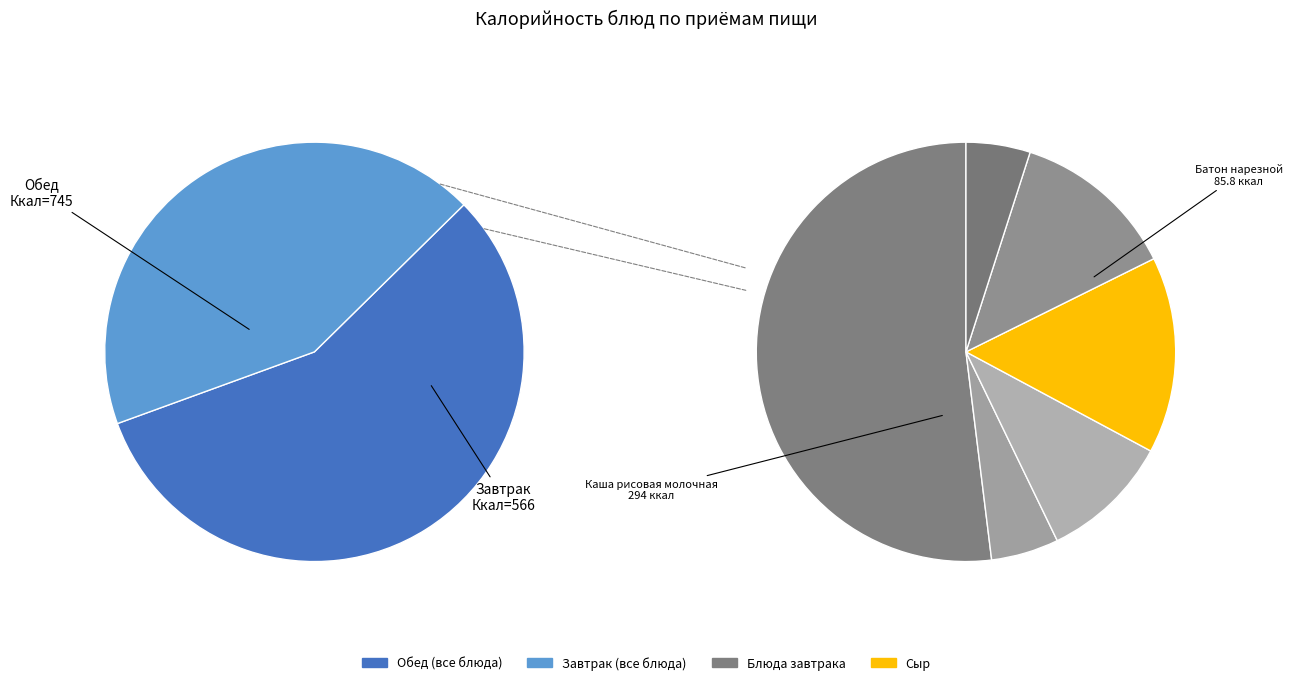

To the nearest percent, what is the combined percentage of Салат из свежей капусты and Хлеб ржаной (обед)?

6%